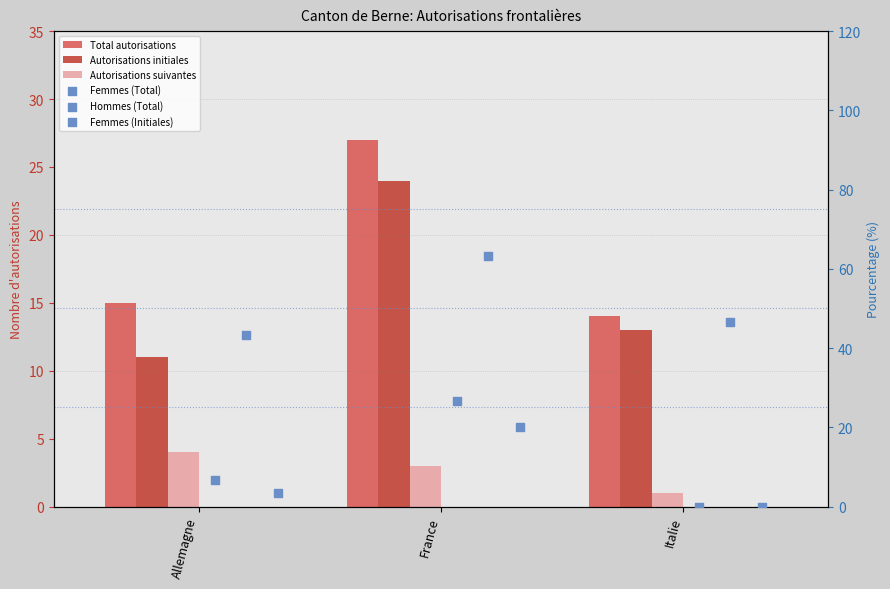

What is the total value across all series at Italie?

74.7